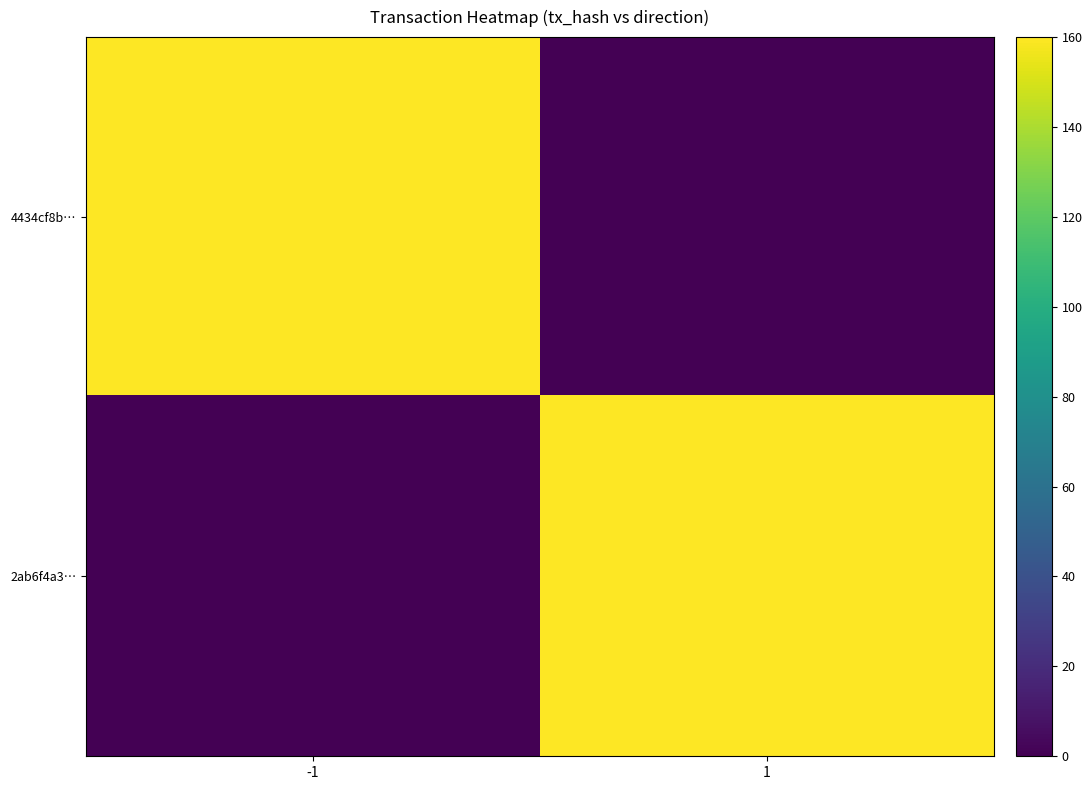

What is the difference between the highest and lowest values at -1?

160.0